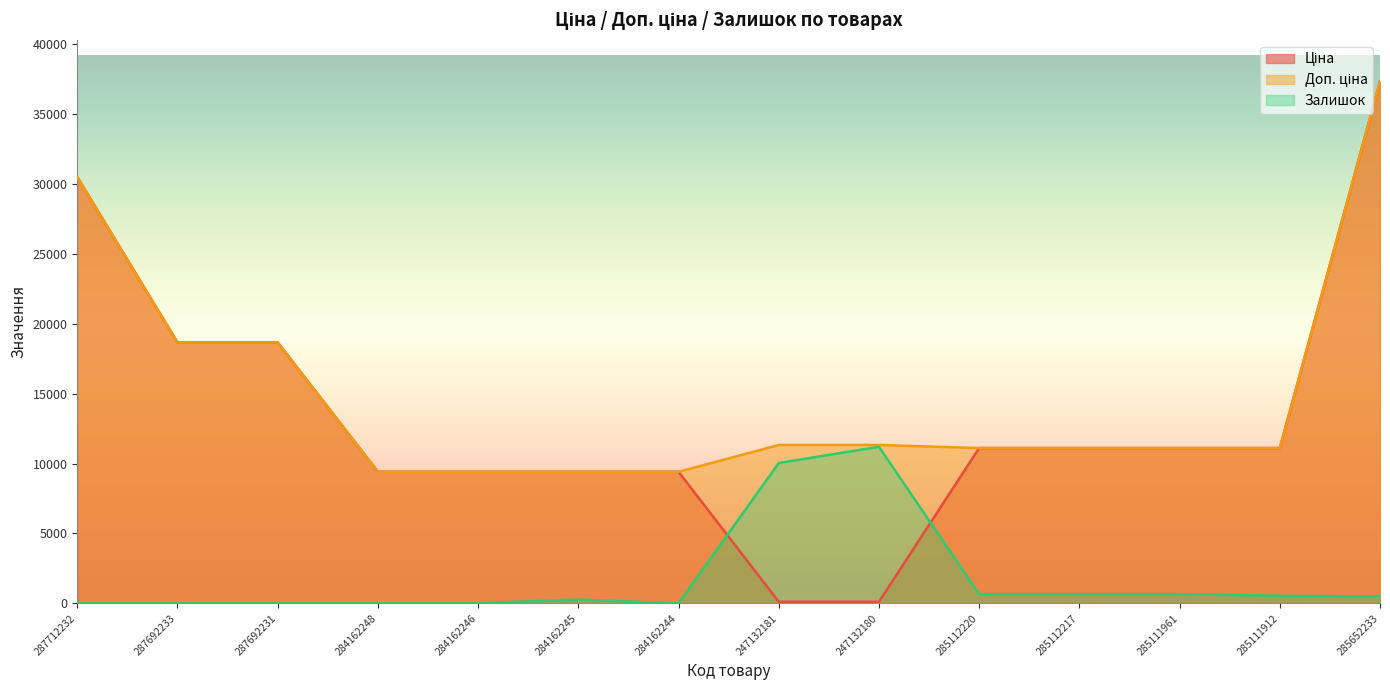

Reading left to right, extract all data points from this chart.

Ціна: 30512.3	18671.5	18671.5	9416.9	9416.9	9416.9	9416.9	113.3	113.3	11113.6	11113.6	11113.6	11113.6	37343.0
Доп. ціна: 30512.3	18671.5	18671.5	9416.9	9416.9	9416.9	9416.9	11334.0	11334.0	11113.6	11113.6	11113.6	11113.6	37343.0
Залишок: 0.0	0.0	0.0	0.0	0.0	270.4	0.0	10044.0	11202.9	656.7	656.7	656.7	540.8	502.2